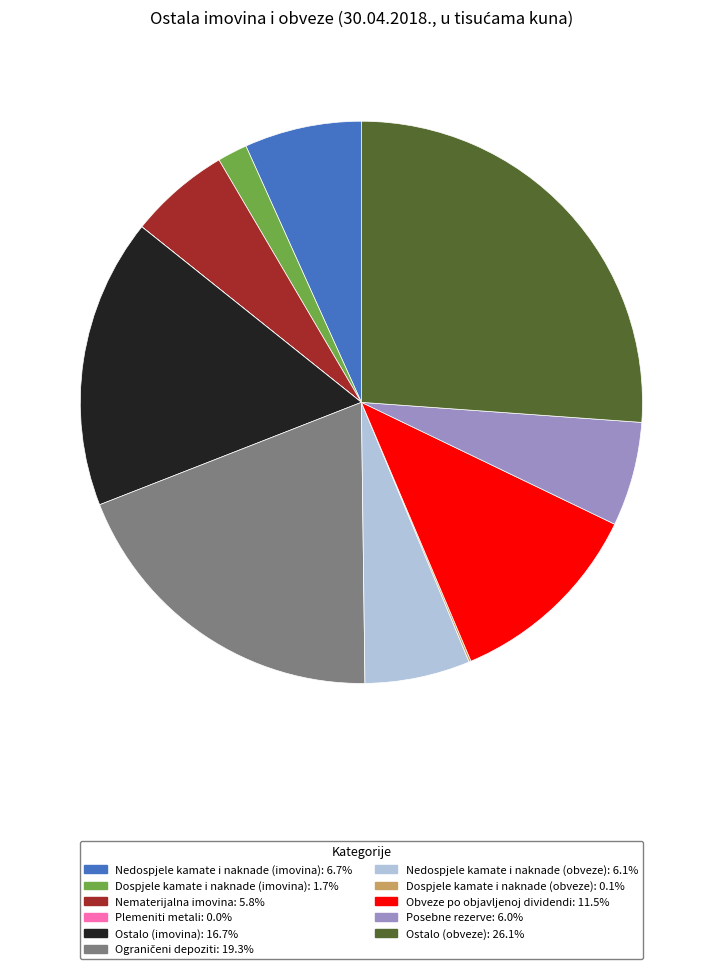

Do Nedospjele kamate i naknade (imovina): 6.7% and Ostalo (imovina): 16.7% together represent more than half of the pie?

No